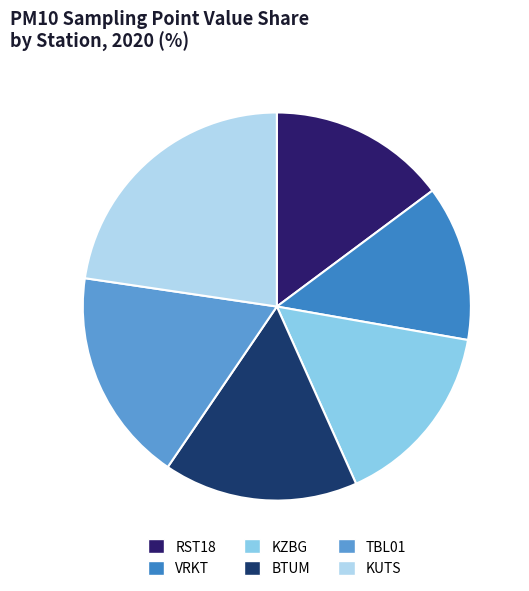

What portion of the pie excludes KZBG?

84.5%